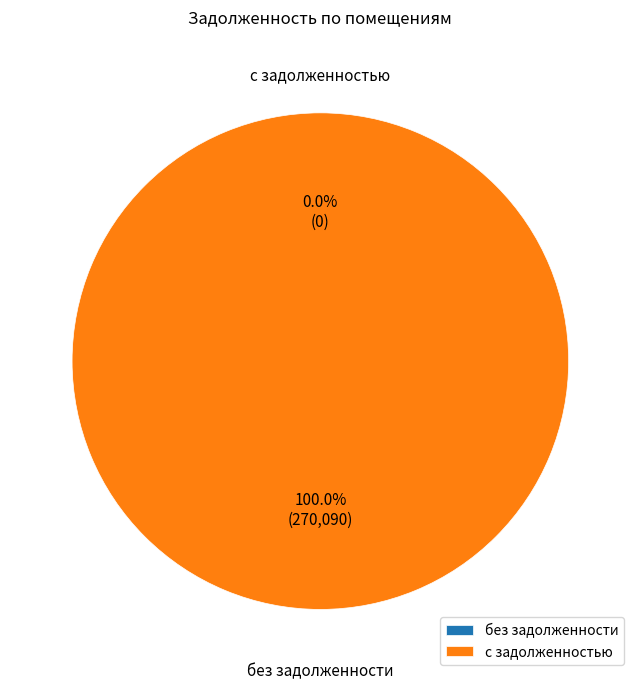

The 20 slice represents 1% of the pie. True or false?

False